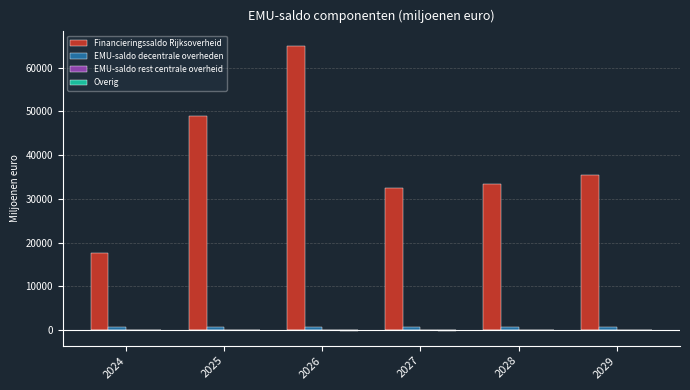

Between 2025 and 2026, which is larger?

2026